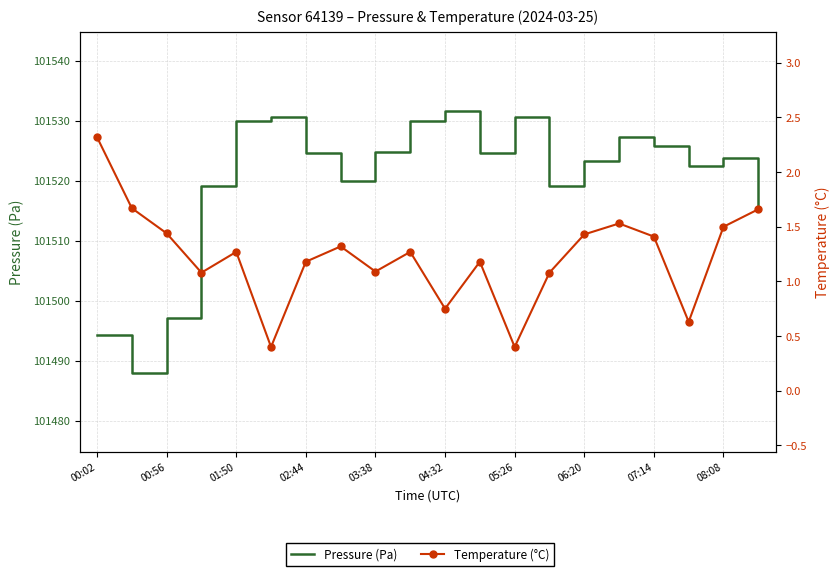

True or false: Temperature (°C) has more than 1 interior local peaks.

True